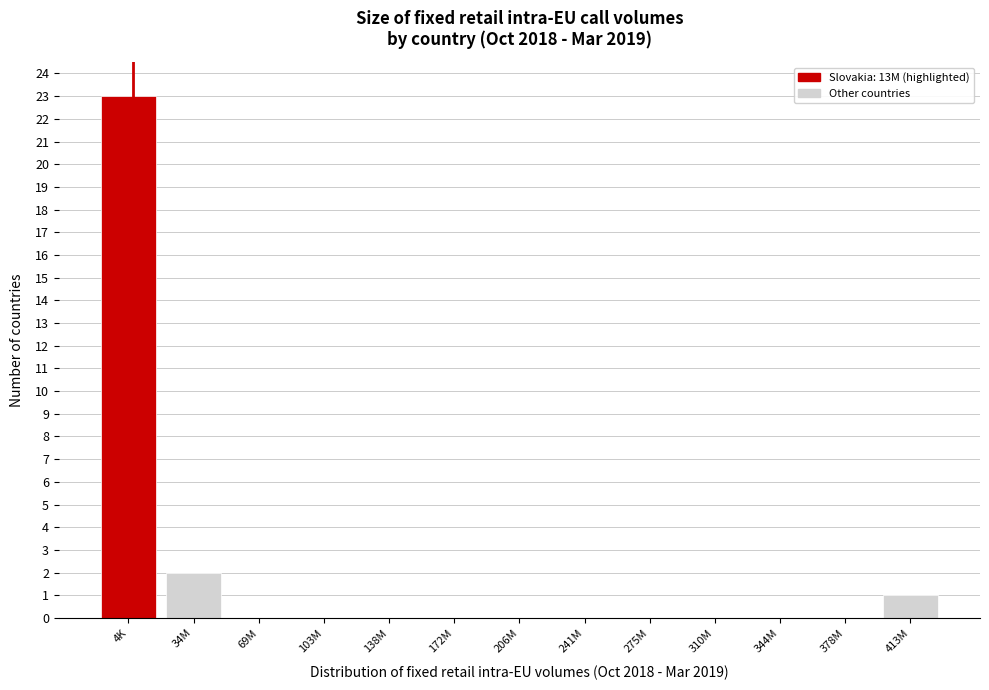

Reading left to right, extract all data points from this chart.

4K=23	34M=2	69M=0	103M=0	138M=0	172M=0	206M=0	241M=0	275M=0	310M=0	344M=0	378M=0	413M=1